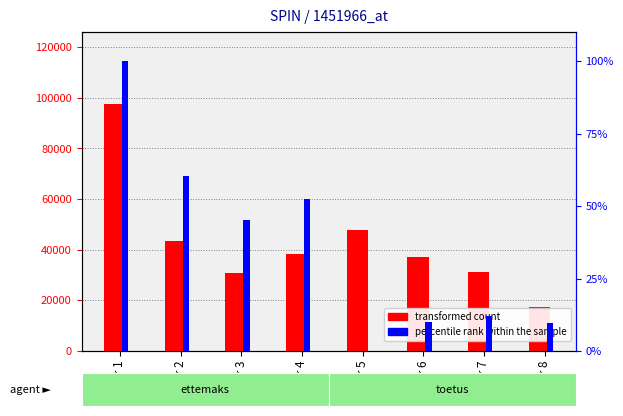

At how many categories does at least one series exceed 785?

8